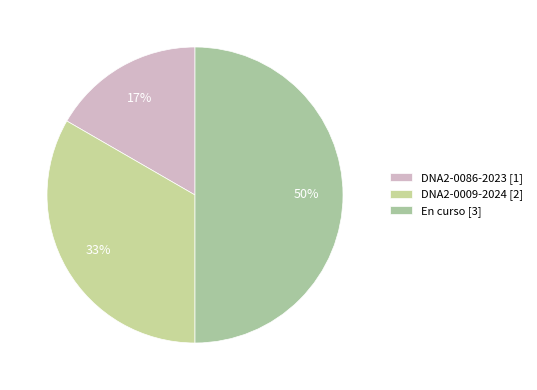

How many slices are in this pie chart?

3